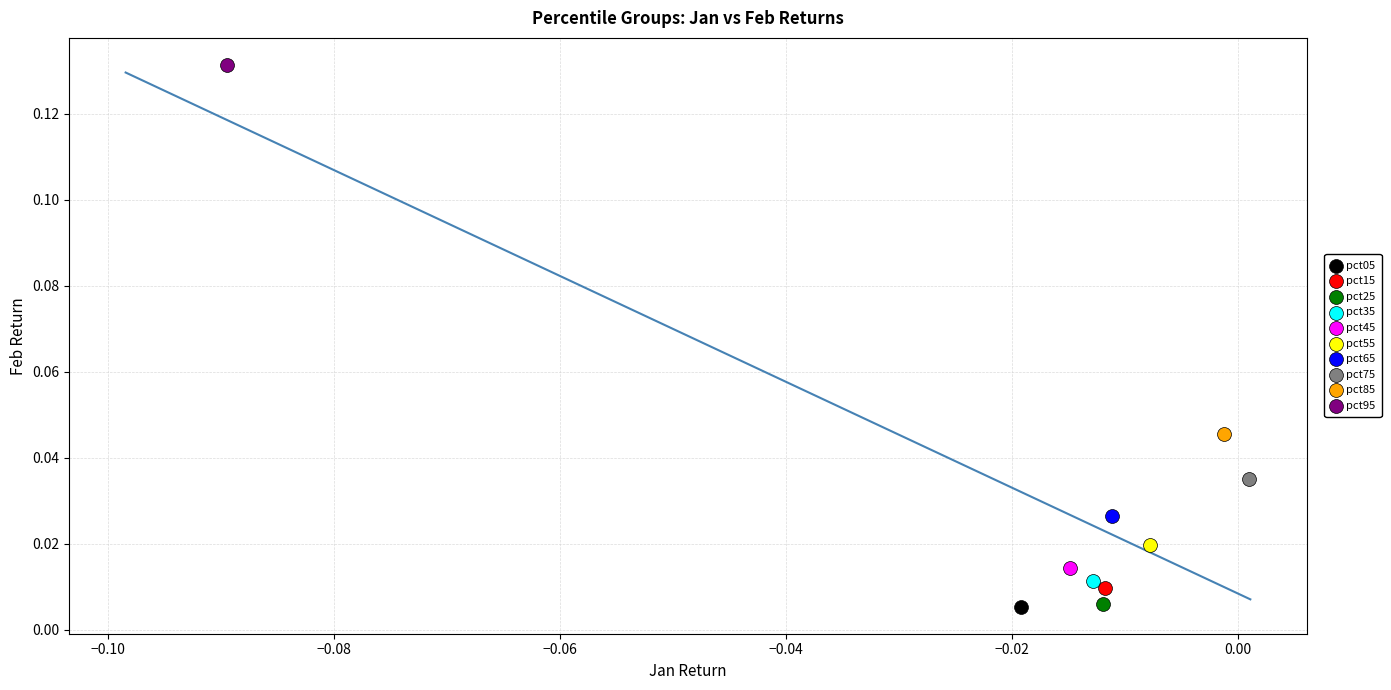

What are all the series names shown in the legend?

pct05, pct15, pct25, pct35, pct45, pct55, pct65, pct75, pct85, pct95